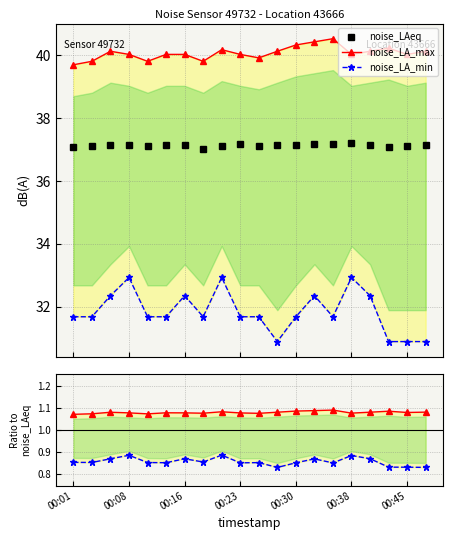

True or false: noise_LA_max and noise_LAeq cross at least once.

False